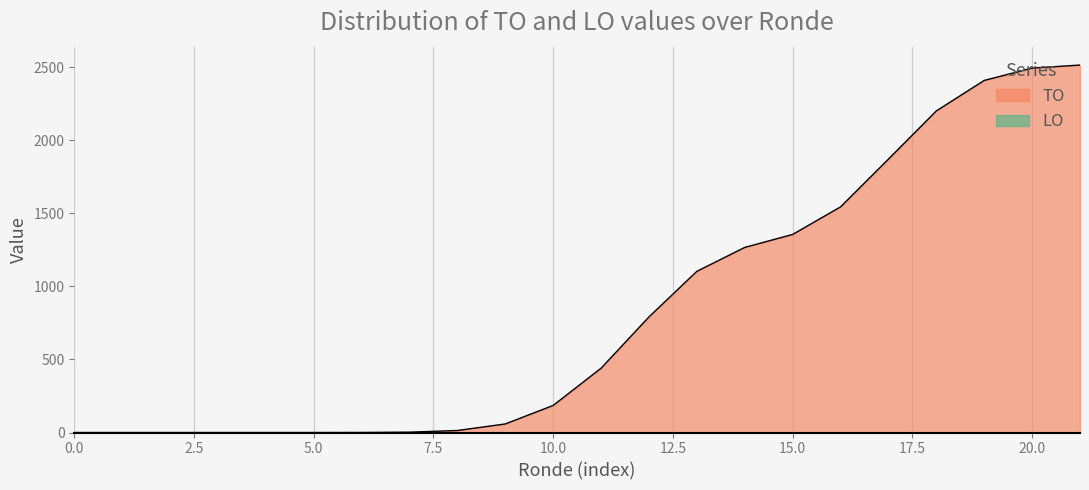

Which series has the largest range (max minus min)?

TO